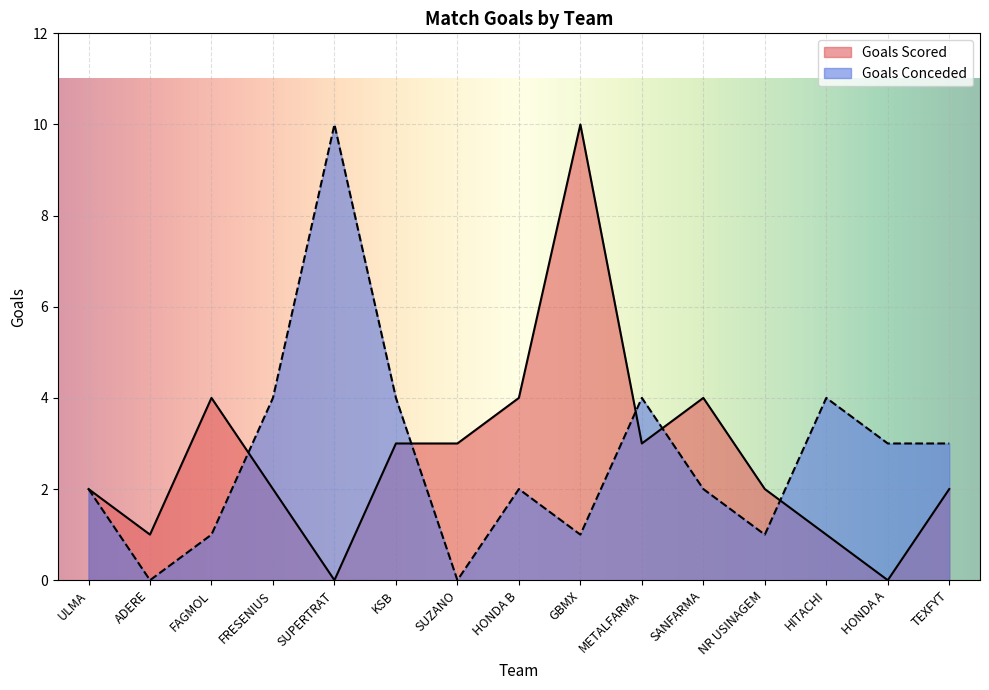

At which label is Goals Conceded closest to 5?

FRESENIUS